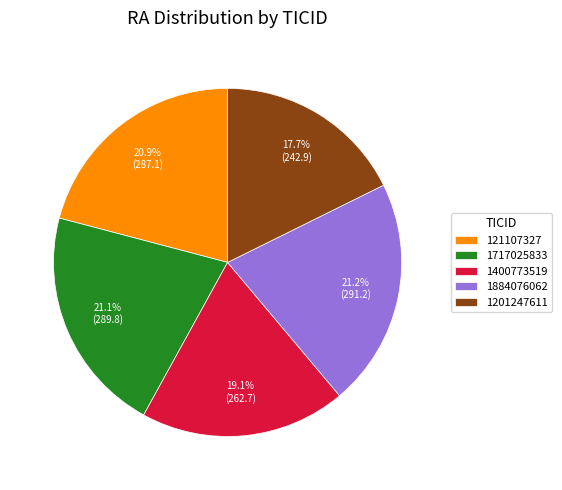

Is there any slice that represents more than half of the pie?

No